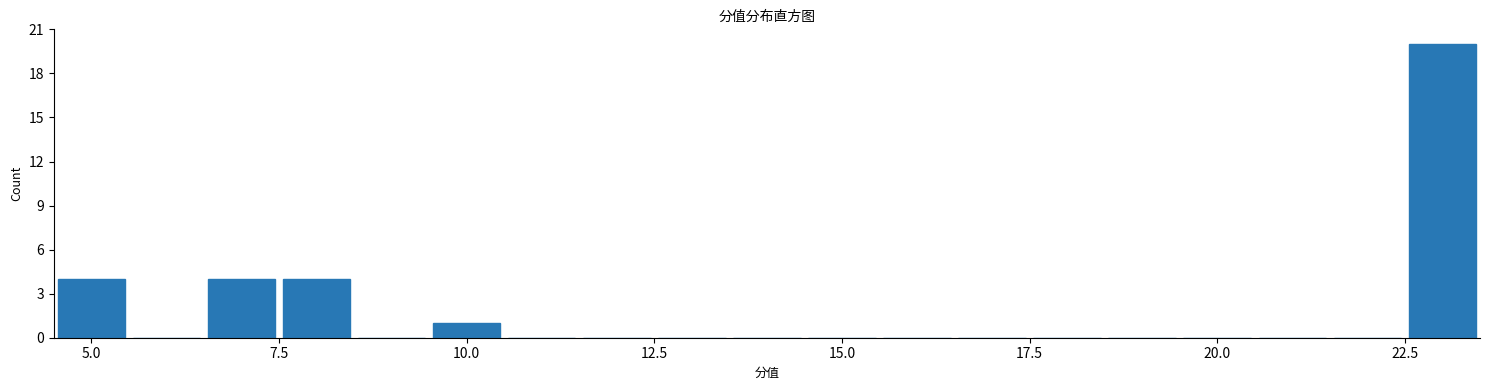

Around what value on the x-axis is the tallest bar? Give the approximate position of its centre, as read against the axis.

23.0